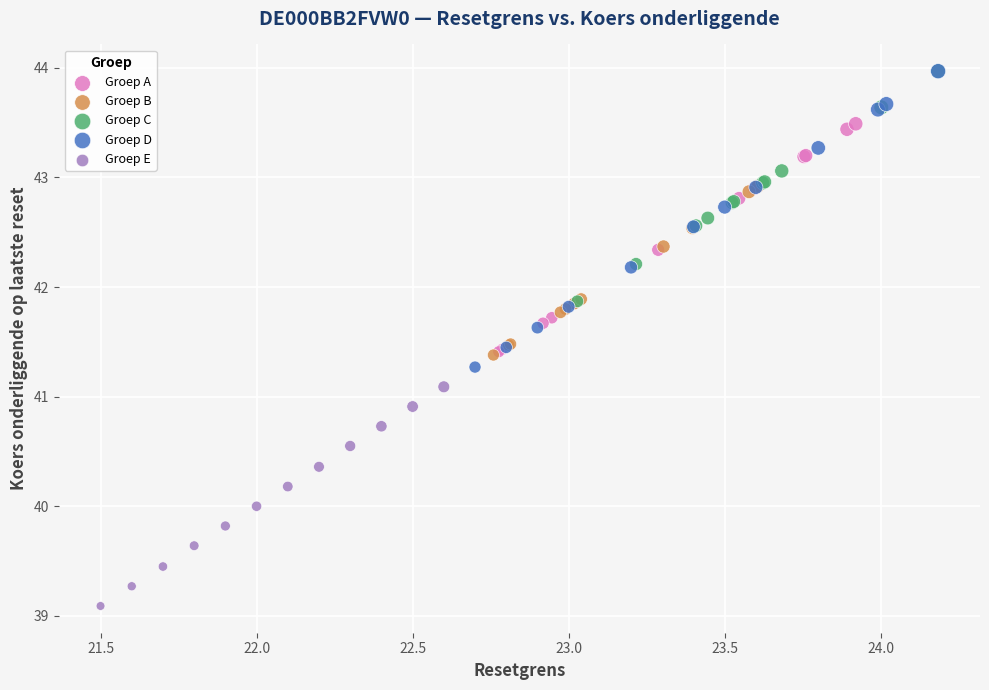

Which series has the widest spread of Y values?

Groep D